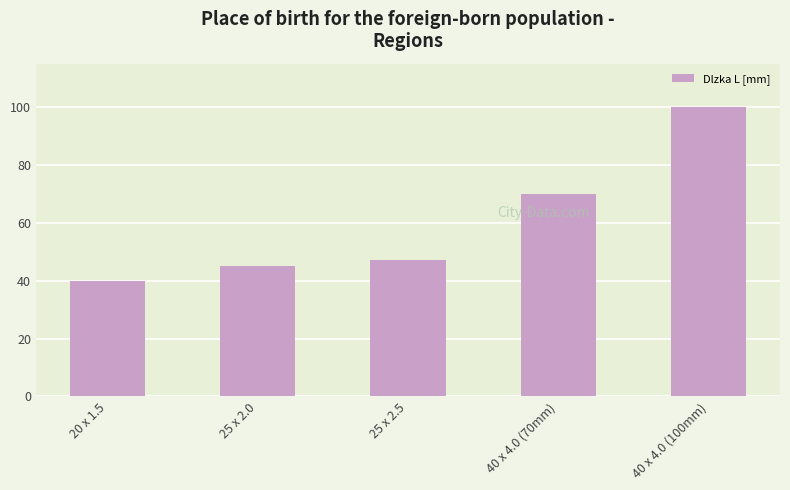

List the labels in order of value, smallest first.

20 x 1.5, 25 x 2.0, 25 x 2.5, 40 x 4.0 (70mm), 40 x 4.0 (100mm)